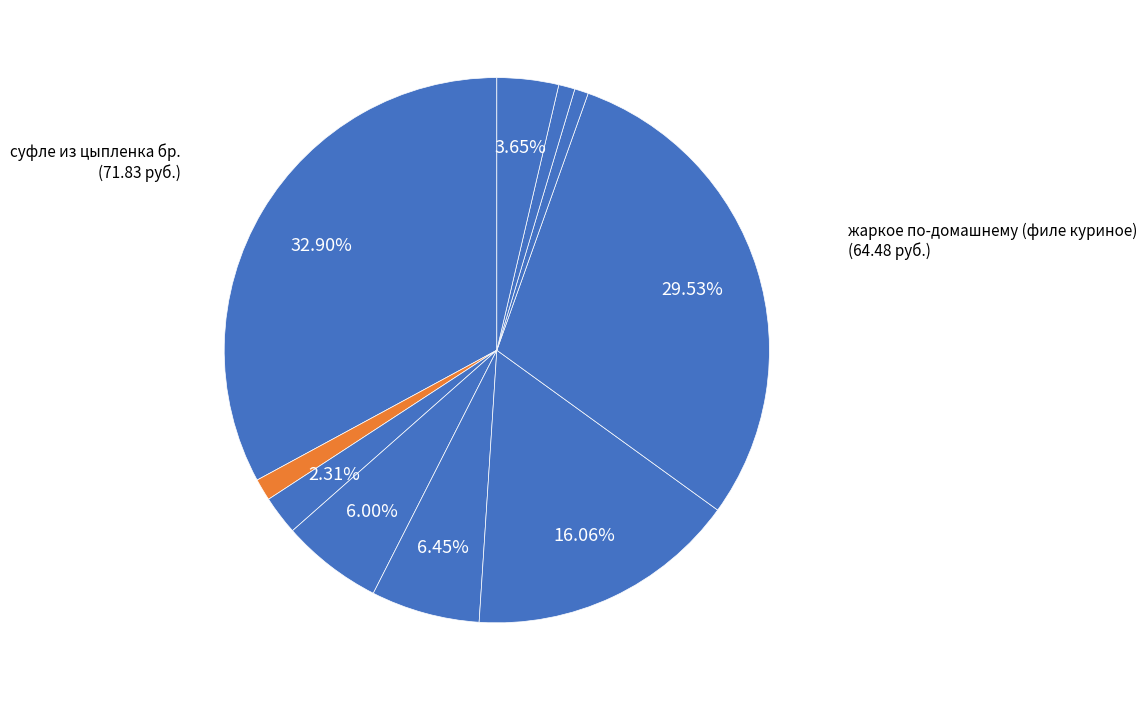

Is there any slice that represents more than half of the pie?

No